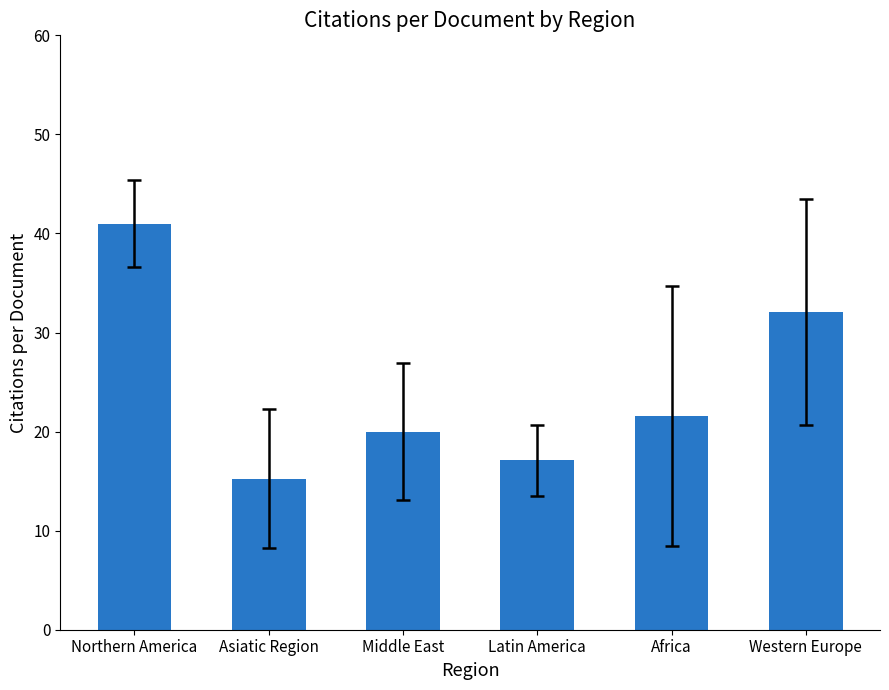

At which category does the chart reach its minimum across all series?

Asiatic Region